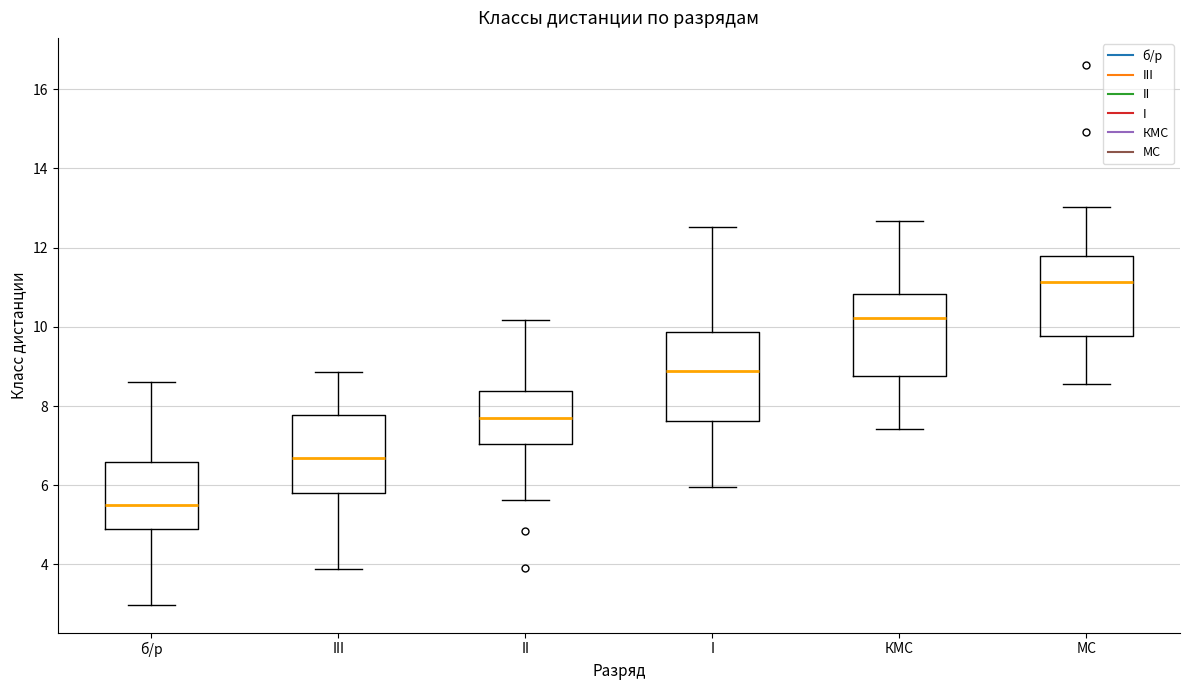

Reading left to right, read every box against the y-axis: the position of its median line, the range the box covers, and the ends of its whiskers. The values are not printed on the chart, so give them approximately, as read against the axis.

б/р: median 5.4, box 5.0 to 6.6, whiskers 3.0 to 8.6
III: median 6.6, box 5.8 to 7.8, whiskers 3.8 to 8.8
II: median 7.6, box 7.0 to 8.4, whiskers 5.6 to 10.2
I: median 8.8, box 7.6 to 9.8, whiskers 6.0 to 12.6
КМС: median 10.2, box 8.8 to 10.8, whiskers 7.4 to 12.6
МС: median 11.2, box 9.8 to 11.8, whiskers 8.6 to 13.0